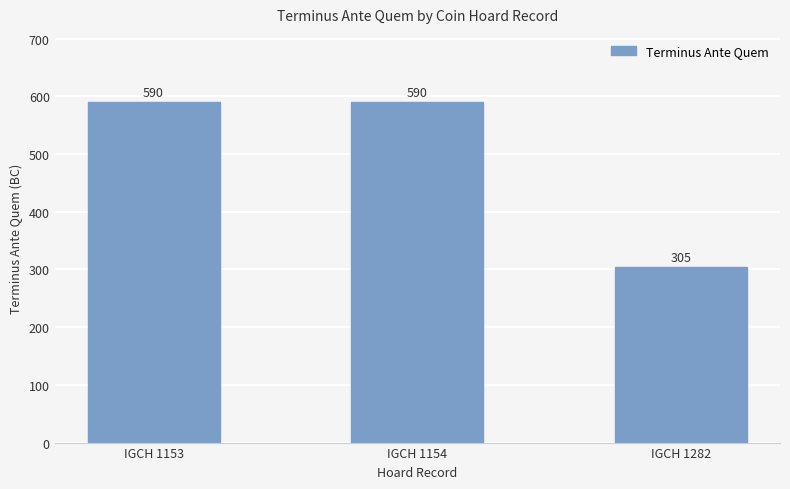

At which label is the value closest to 447?

IGCH 1282